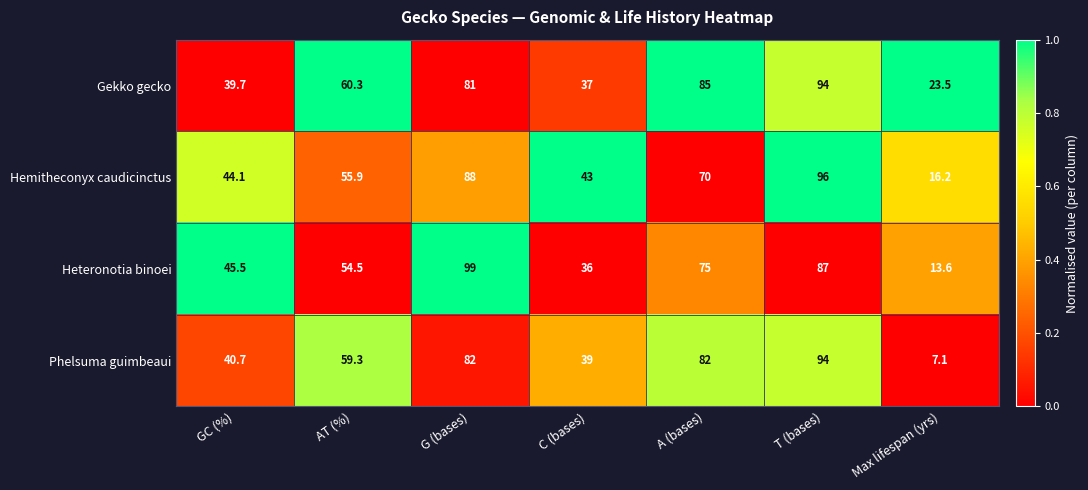

Is it true that Gekko gecko equals 81.0 at G (bases)?

True